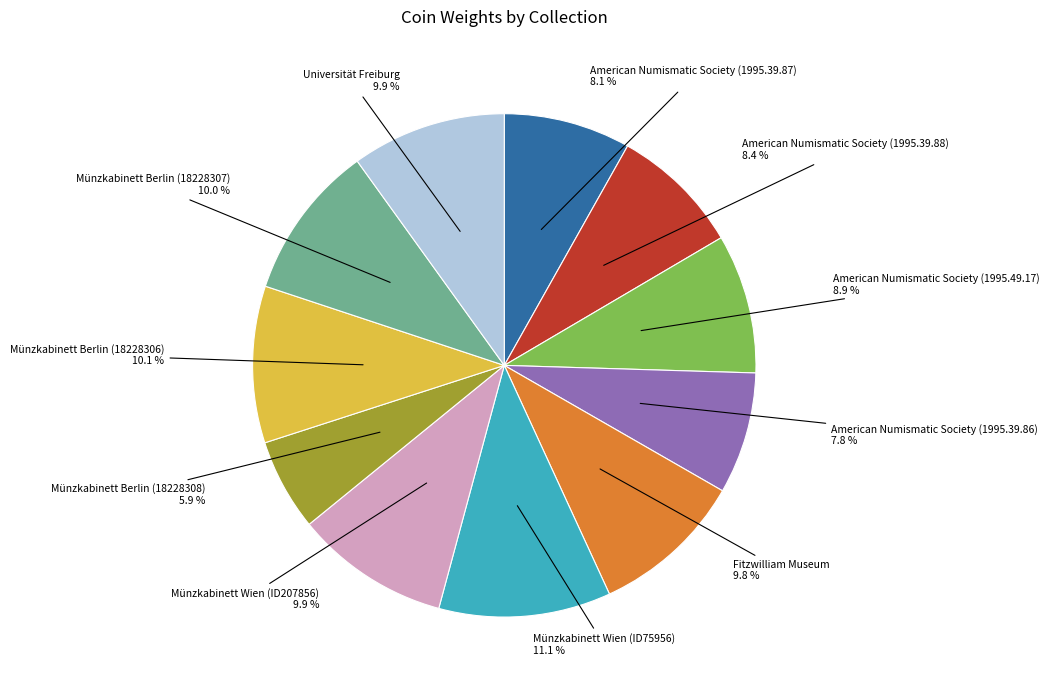

Does any single category account for the majority?

No